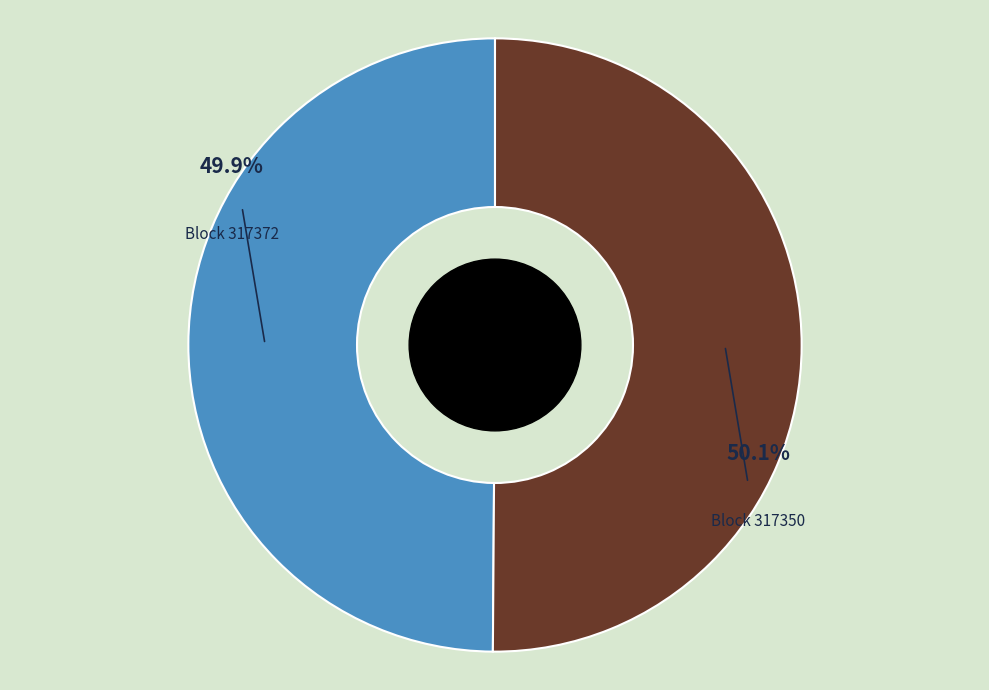

Count the number of slices in the pie.

2